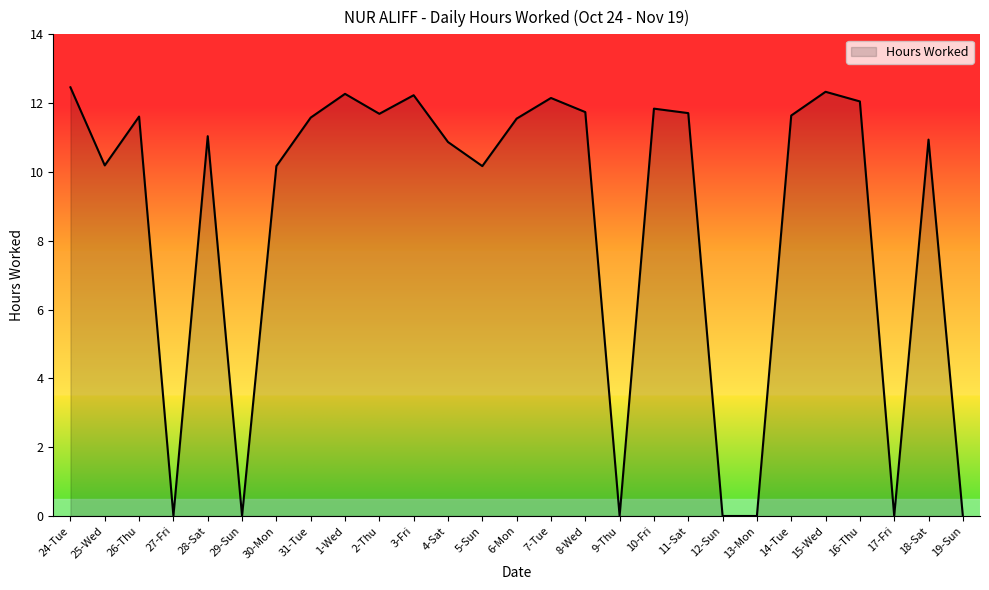

What is the average value?

8.5